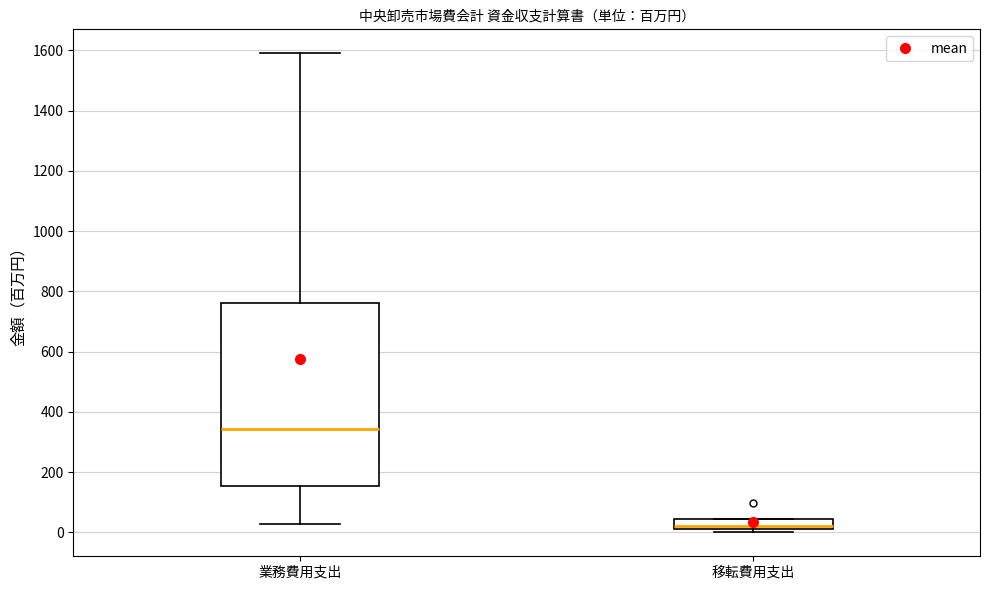

Reading left to right, read every box against the y-axis: the position of its median line, the range the box covers, and the ends of its whiskers. The values are not printed on the chart, so give them approximately, as read against the axis.

業務費用支出: median 340, box 160 to 760, whiskers 20 to 1600
移転費用支出: median 20 (just above the box's lower edge), box 20 to 40, whiskers 0 to 40